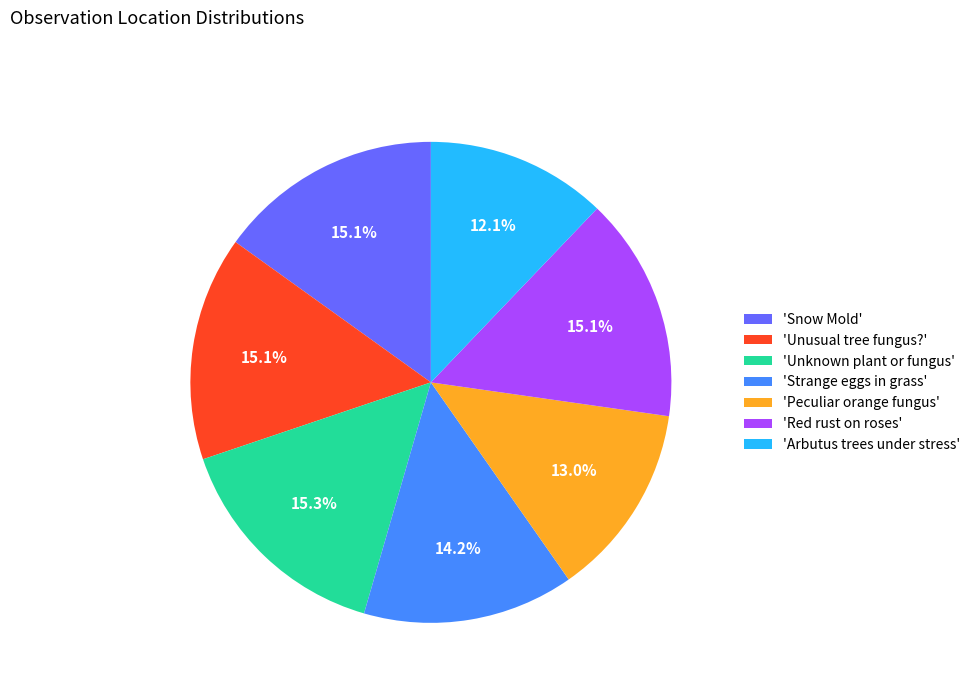

Which has a higher value, 'Arbutus trees under stress' or 'Snow Mold'?

'Snow Mold'